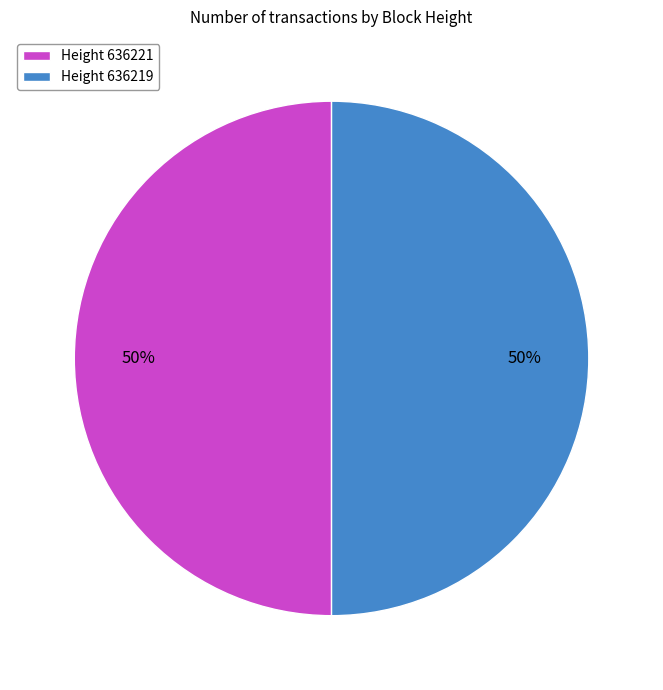

How many segments does this pie chart have?

2